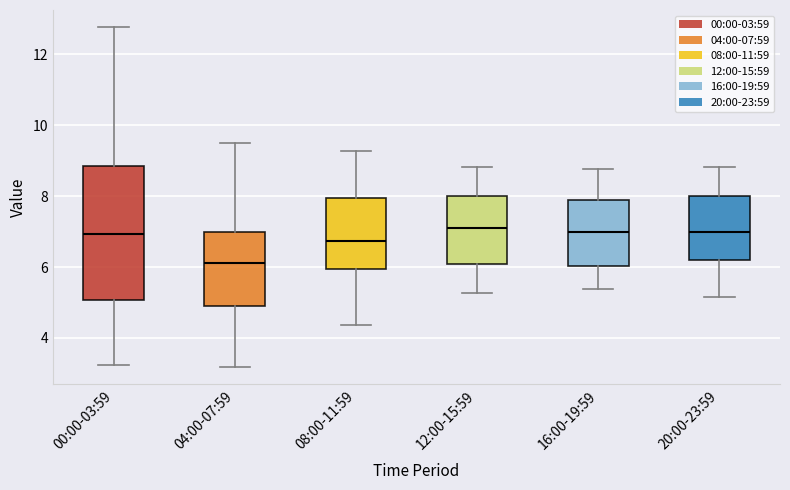

Where is the upper edge of the box for 20:00-23:59 on the y-axis? The values are not printed on the chart, so give them approximately, as read against the axis.

8.0